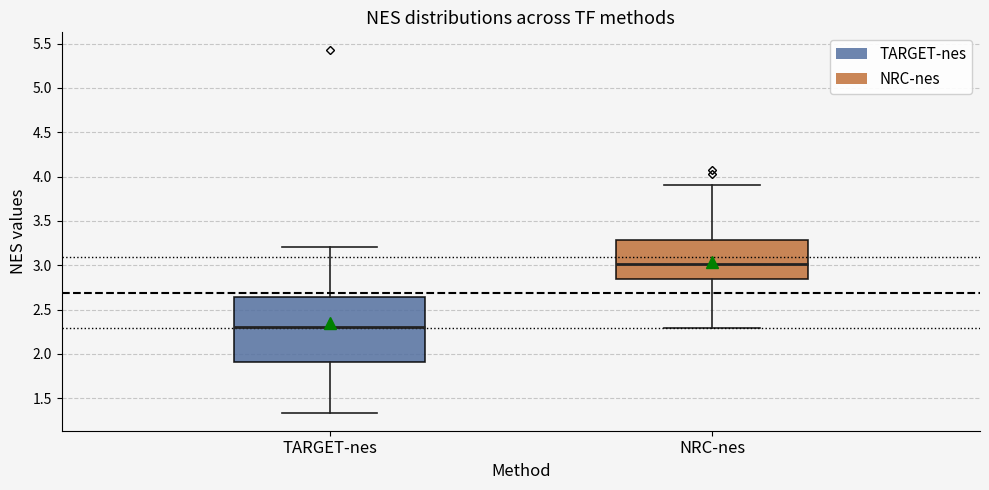

Where does the median line of the box for NRC-nes sit on the y-axis? The values are not printed on the chart, so give them approximately, as read against the axis.

3.00